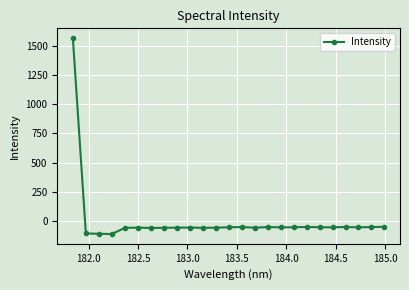

What is the sum of all values?

105.5